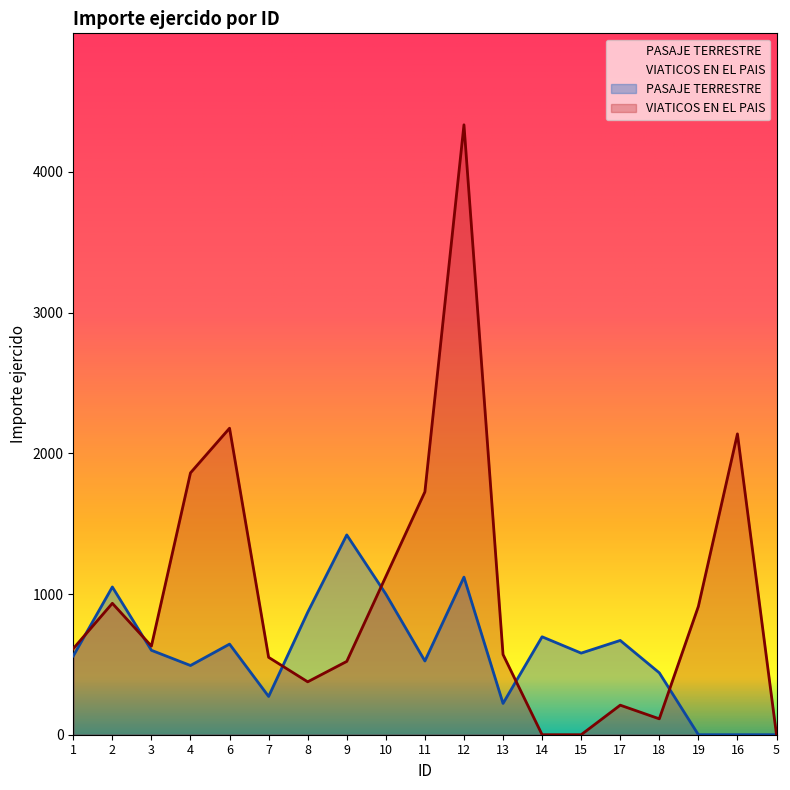

How many values in the VIATICOS EN EL PAIS series are below 612?

9